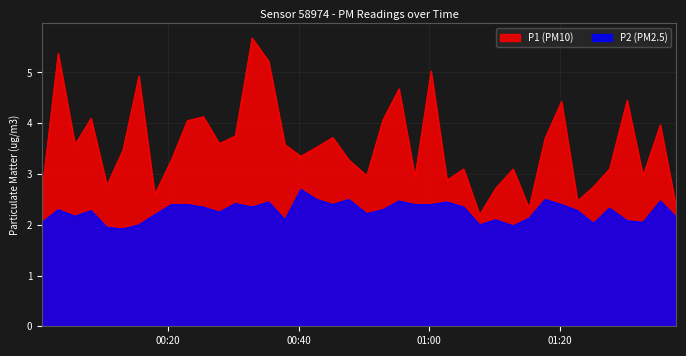

Reading left to right, extract all data points from this chart.

P1: 2022-07-23T00:00:41=2.7	2022-07-23T00:03:08=5.4	2022-07-23T00:05:43=3.6	2022-07-23T00:08:10=4.1	2022-07-23T00:10:36=2.8	2022-07-23T00:13:03=3.5	2022-07-23T00:15:30=4.9	2022-07-23T00:17:56=2.6	2022-07-23T00:20:29=3.3	2022-07-23T00:22:55=4.0	2022-07-23T00:25:22=4.1	2022-07-23T00:27:50=3.6	2022-07-23T00:30:16=3.8	2022-07-23T00:32:50=5.7	2022-07-23T00:35:23=5.2	2022-07-23T00:37:52=3.6	2022-07-23T00:40:18=3.4	2022-07-23T00:42:45=3.5	2022-07-23T00:45:12=3.7	2022-07-23T00:47:39=3.3	2022-07-23T00:50:24=3.0	2022-07-23T00:52:54=4.1	2022-07-23T00:55:21=4.7	2022-07-23T00:57:48=3.0	2022-07-23T01:00:16=5.0	2022-07-23T01:02:42=2.9	2022-07-23T01:05:15=3.1	2022-07-23T01:07:42=2.2	2022-07-23T01:10:10=2.7	2022-07-23T01:12:50=3.1	2022-07-23T01:15:16=2.3	2022-07-23T01:17:43=3.7	2022-07-23T01:20:15=4.4	2022-07-23T01:22:42=2.5	2022-07-23T01:25:09=2.8	2022-07-23T01:27:36=3.1	2022-07-23T01:30:18=4.5	2022-07-23T01:32:44=3.0	2022-07-23T01:35:23=4.0	2022-07-23T01:37:49=2.4
P2: 2022-07-23T00:00:41=2.0	2022-07-23T00:03:08=2.3	2022-07-23T00:05:43=2.2	2022-07-23T00:08:10=2.3	2022-07-23T00:10:36=1.9	2022-07-23T00:13:03=1.9	2022-07-23T00:15:30=2.0	2022-07-23T00:17:56=2.2	2022-07-23T00:20:29=2.4	2022-07-23T00:22:55=2.4	2022-07-23T00:25:22=2.4	2022-07-23T00:27:50=2.2	2022-07-23T00:30:16=2.4	2022-07-23T00:32:50=2.4	2022-07-23T00:35:23=2.5	2022-07-23T00:37:52=2.1	2022-07-23T00:40:18=2.7	2022-07-23T00:42:45=2.5	2022-07-23T00:45:12=2.4	2022-07-23T00:47:39=2.5	2022-07-23T00:50:24=2.2	2022-07-23T00:52:54=2.3	2022-07-23T00:55:21=2.5	2022-07-23T00:57:48=2.4	2022-07-23T01:00:16=2.4	2022-07-23T01:02:42=2.5	2022-07-23T01:05:15=2.4	2022-07-23T01:07:42=2.0	2022-07-23T01:10:10=2.1	2022-07-23T01:12:50=2.0	2022-07-23T01:15:16=2.1	2022-07-23T01:17:43=2.5	2022-07-23T01:20:15=2.4	2022-07-23T01:22:42=2.3	2022-07-23T01:25:09=2.0	2022-07-23T01:27:36=2.3	2022-07-23T01:30:18=2.1	2022-07-23T01:32:44=2.0	2022-07-23T01:35:23=2.5	2022-07-23T01:37:49=2.1